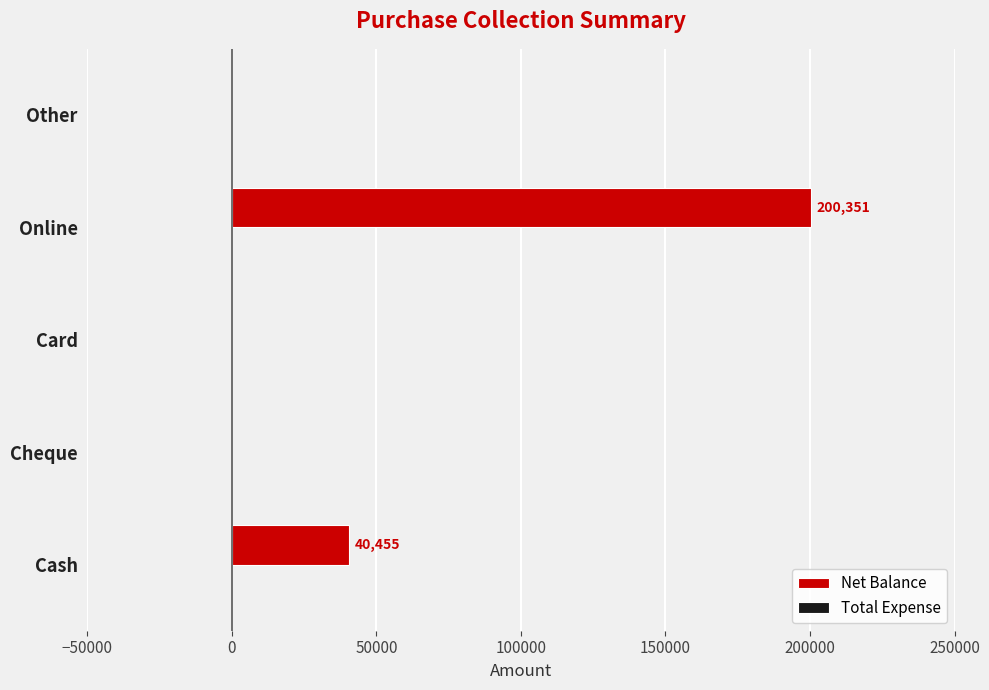

Reading top to bottom, transcribe all the data shown in this chart.

Other=0	Online=200351	Card=0	Cheque=0	Cash=40455